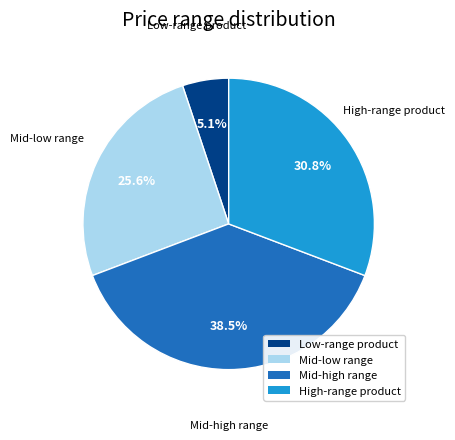

How many segments does this pie chart have?

4